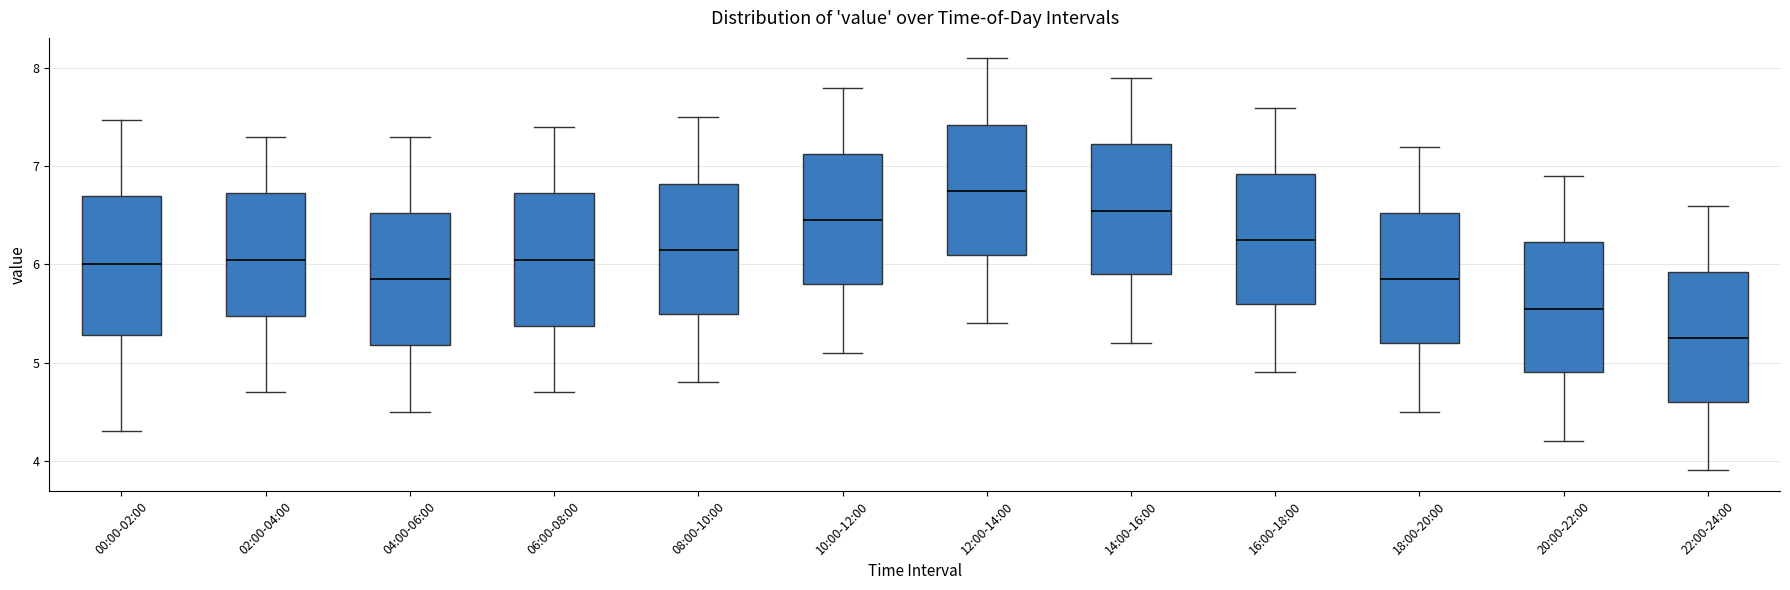

Reading left to right, read every box against the y-axis: the position of its median line, the range the box covers, and the ends of its whiskers. The values are not printed on the chart, so give them approximately, as read against the axis.

00:00-02:00: median 6.0, box 5.3 to 6.7, whiskers 4.3 to 7.5
02:00-04:00: median 6.1, box 5.5 to 6.7, whiskers 4.7 to 7.3
04:00-06:00: median 5.9, box 5.2 to 6.5, whiskers 4.5 to 7.3
06:00-08:00: median 6.1, box 5.4 to 6.7, whiskers 4.7 to 7.4
08:00-10:00: median 6.2, box 5.5 to 6.8, whiskers 4.8 to 7.5
10:00-12:00: median 6.5, box 5.8 to 7.1, whiskers 5.1 to 7.8
12:00-14:00: median 6.8, box 6.1 to 7.4, whiskers 5.4 to 8.1
14:00-16:00: median 6.6, box 5.9 to 7.2, whiskers 5.2 to 7.9
16:00-18:00: median 6.3, box 5.6 to 6.9, whiskers 4.9 to 7.6
18:00-20:00: median 5.9, box 5.2 to 6.5, whiskers 4.5 to 7.2
20:00-22:00: median 5.6, box 4.9 to 6.2, whiskers 4.2 to 6.9
22:00-24:00: median 5.3, box 4.6 to 5.9, whiskers 3.9 to 6.6